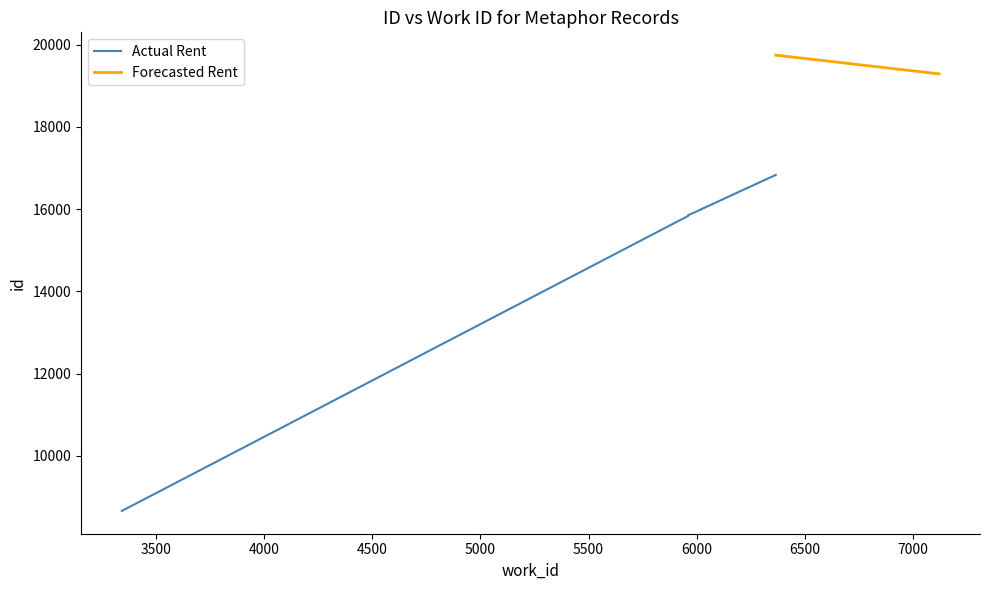

Is this an area chart (filled region under the line)?

No